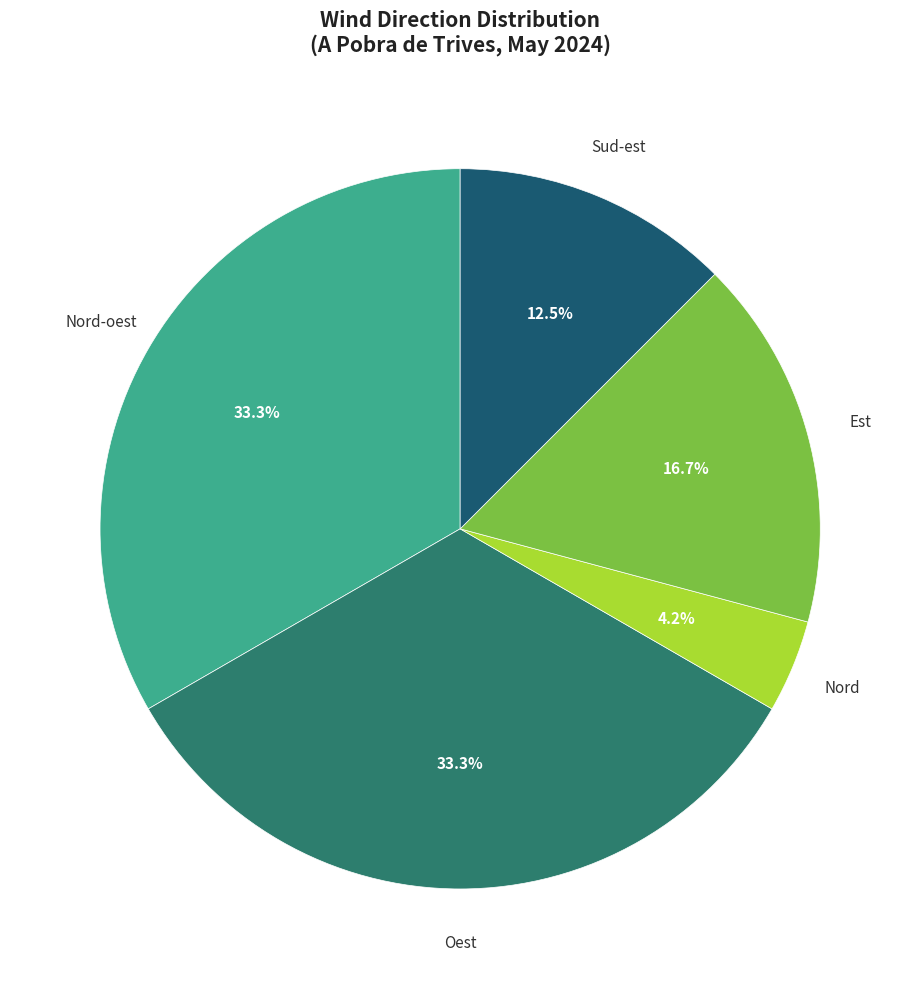

Does Nord-oest account for over 50% of the chart?

No